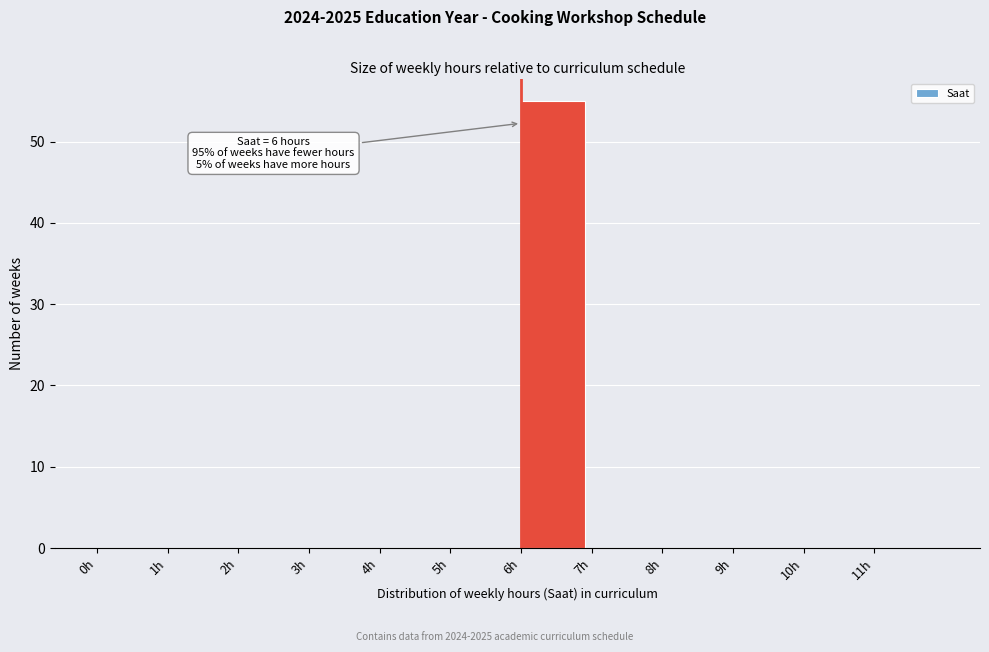

Over which range of the x-axis is the bar tallest?

6 to 7